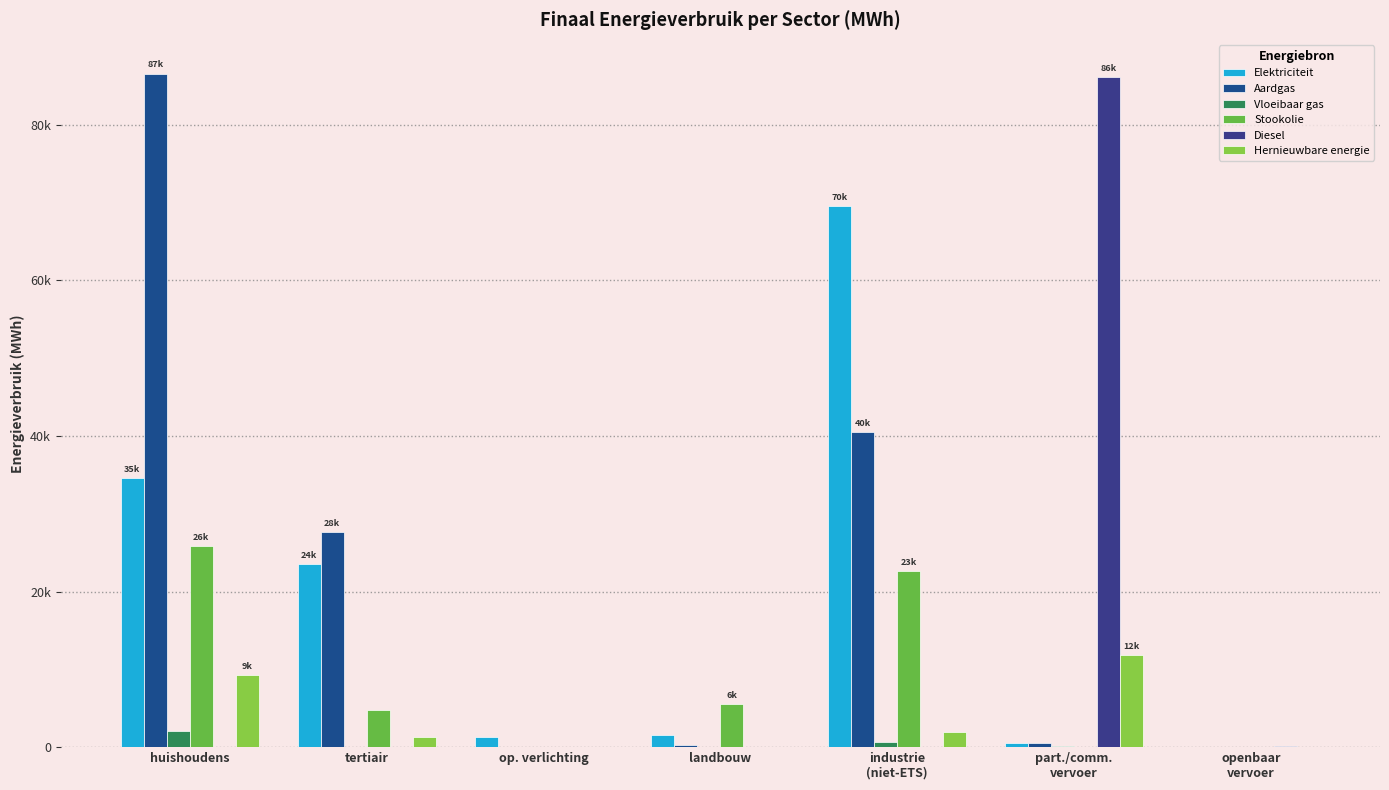

Is the value of Diesel at landbouw greater than the value of Hernieuwbare energie at tertiair?

No